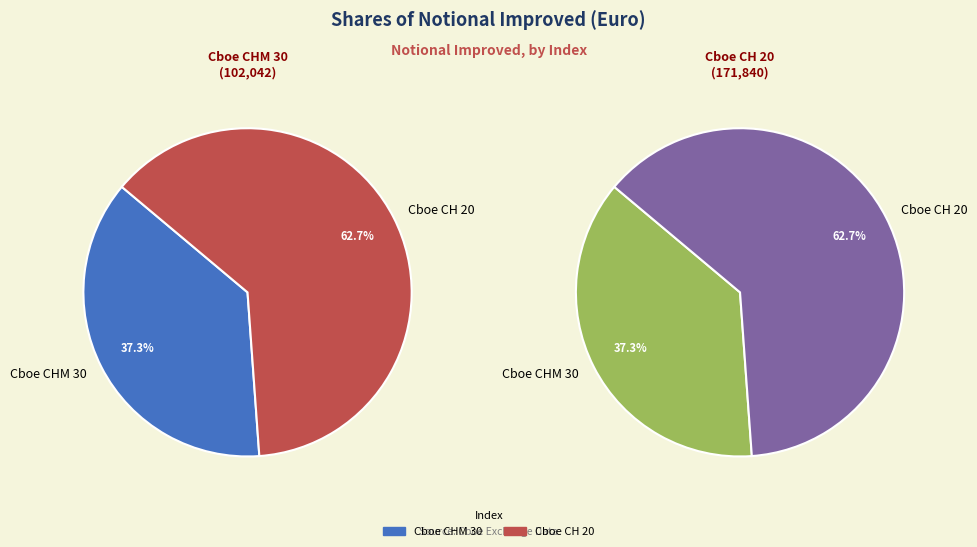

Which category has the smallest portion of the pie?

Cboe CHM 30